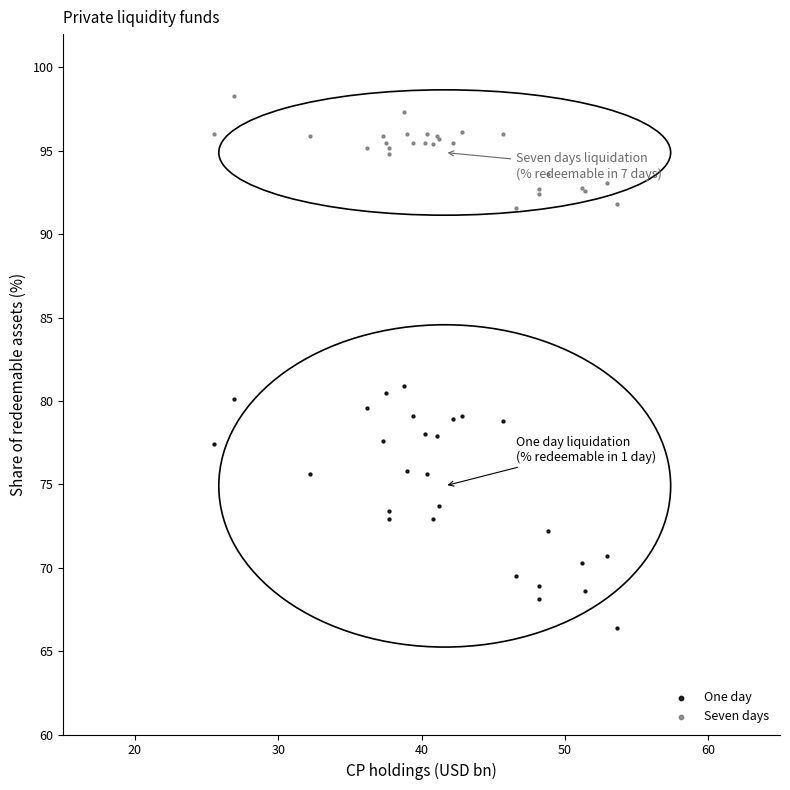

What is the X range (max minus min) for the scatter plot?

28.1